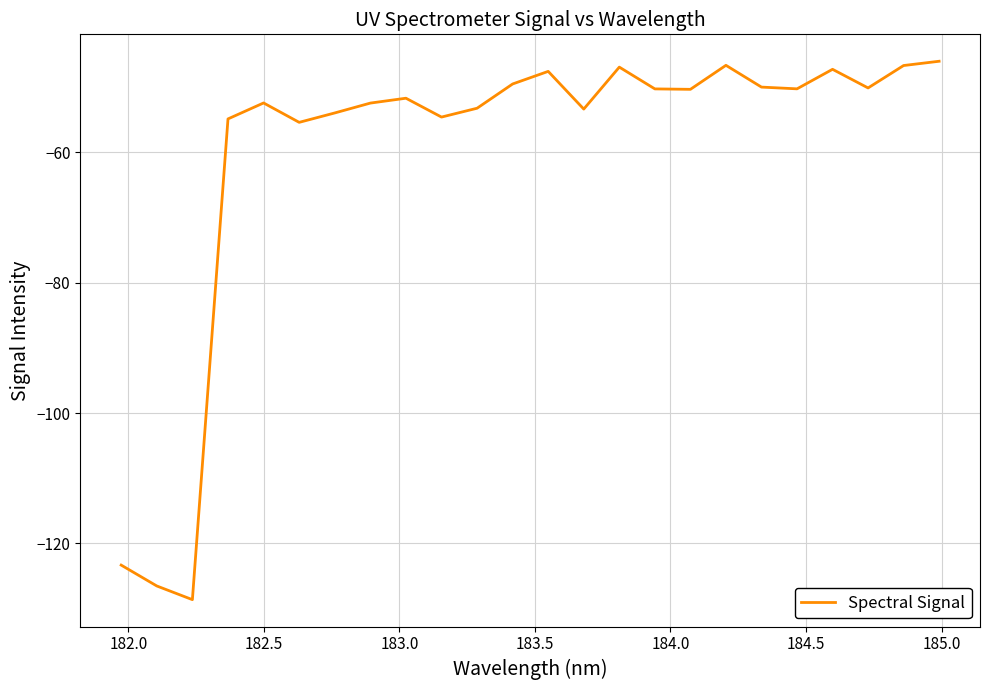

What is the minimum value shown in the chart?

-128.6